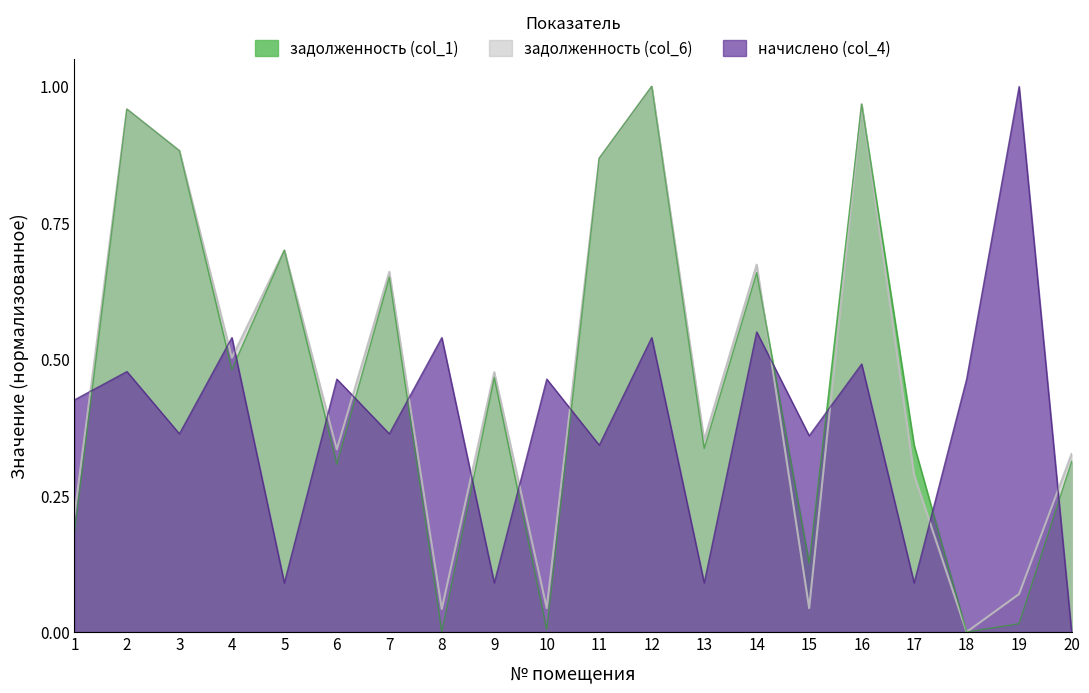

At how many categories does at least one series exceed 0?

20